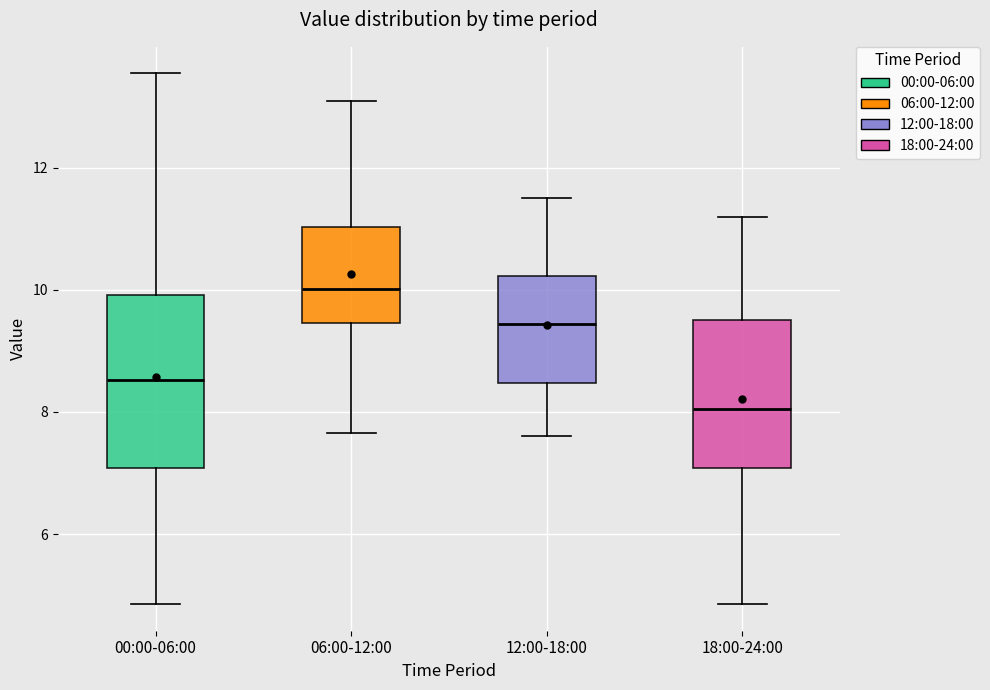

Reading left to right, read every box against the y-axis: the position of its median line, the range the box covers, and the ends of its whiskers. The values are not printed on the chart, so give them approximately, as read against the axis.

00:00-06:00: median 8.6, box 7.0 to 10.0, whiskers 4.8 to 13.6
06:00-12:00: median 10.0, box 9.4 to 11.0, whiskers 7.6 to 13.2
12:00-18:00: median 9.4, box 8.4 to 10.2, whiskers 7.6 to 11.6
18:00-24:00: median 8.0, box 7.0 to 9.6, whiskers 4.8 to 11.2